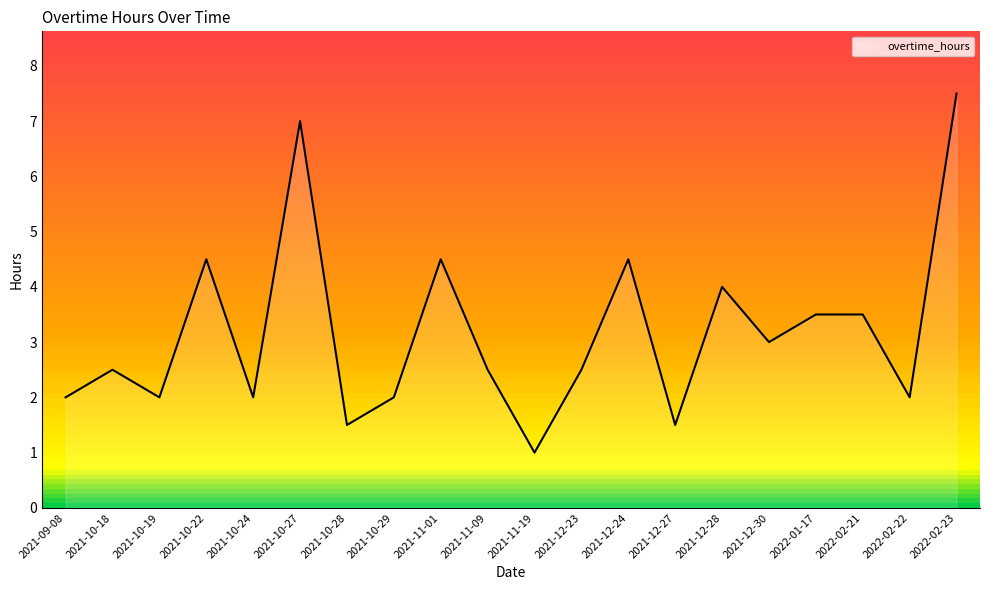

What is the average value?

3.2